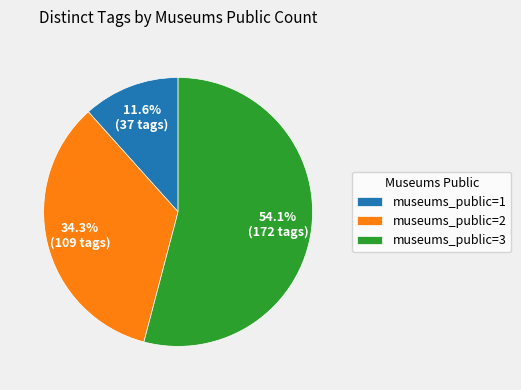

What percentage is NOT represented by museums_public=3?

45.9%